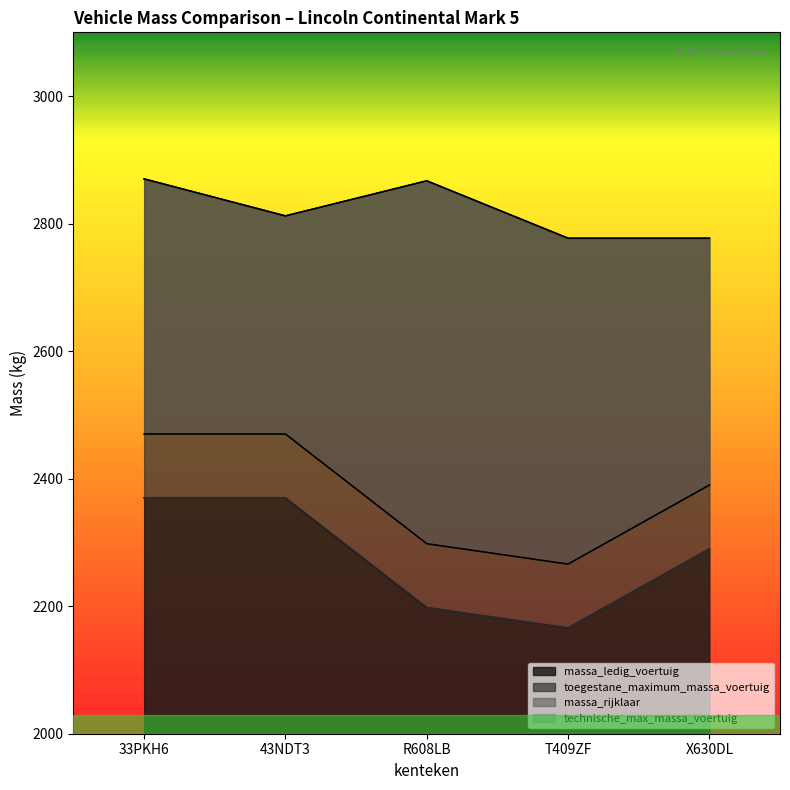

Rank the categories by massa_ledig_voertuig value from lowest to highest.

T409ZF, R608LB, X630DL, 33PKH6, 43NDT3